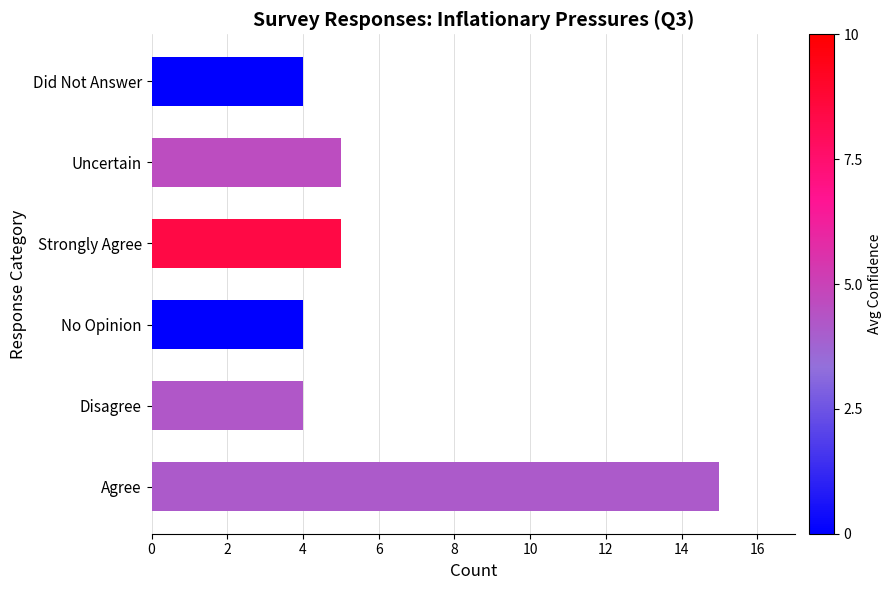

The chart shows a value of 7 at No Opinion. True or false?

False